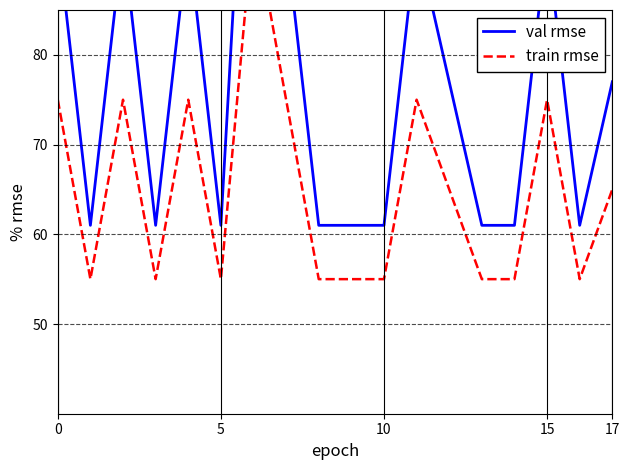

True or false: val rmse has more than 1 interior local peaks.

True